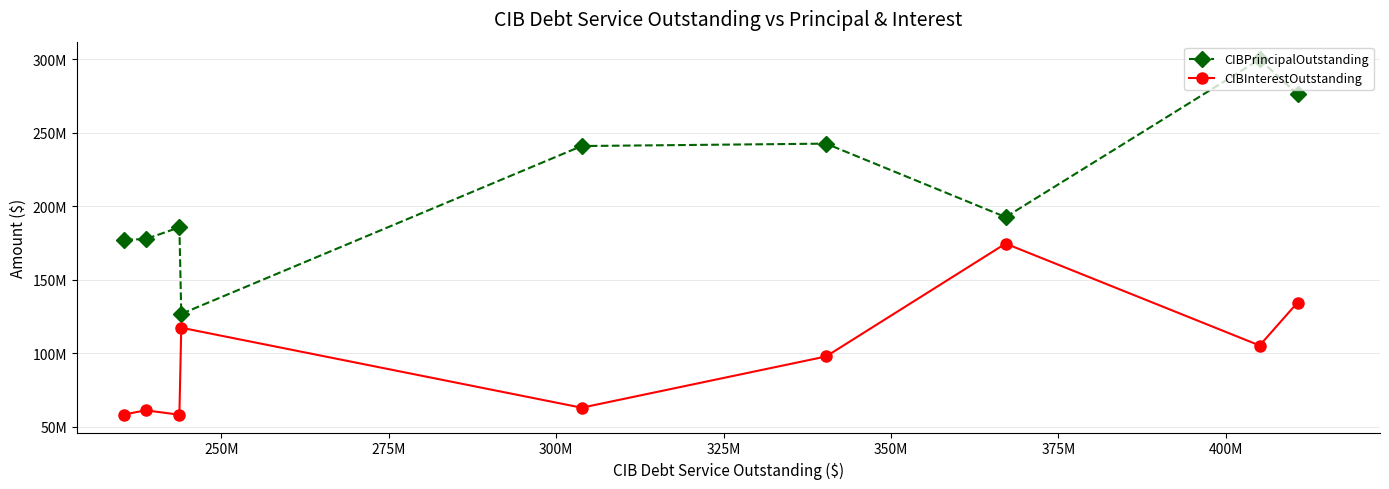

The value of CIBInterestOutstanding at 425M is 76703281.7. True or false?

False